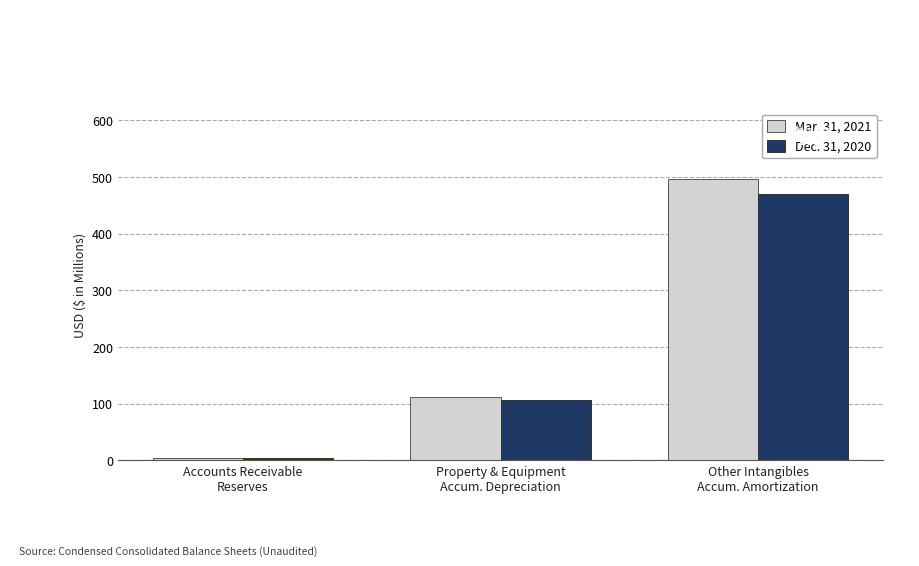

At how many categories does at least one series exceed 300?

1